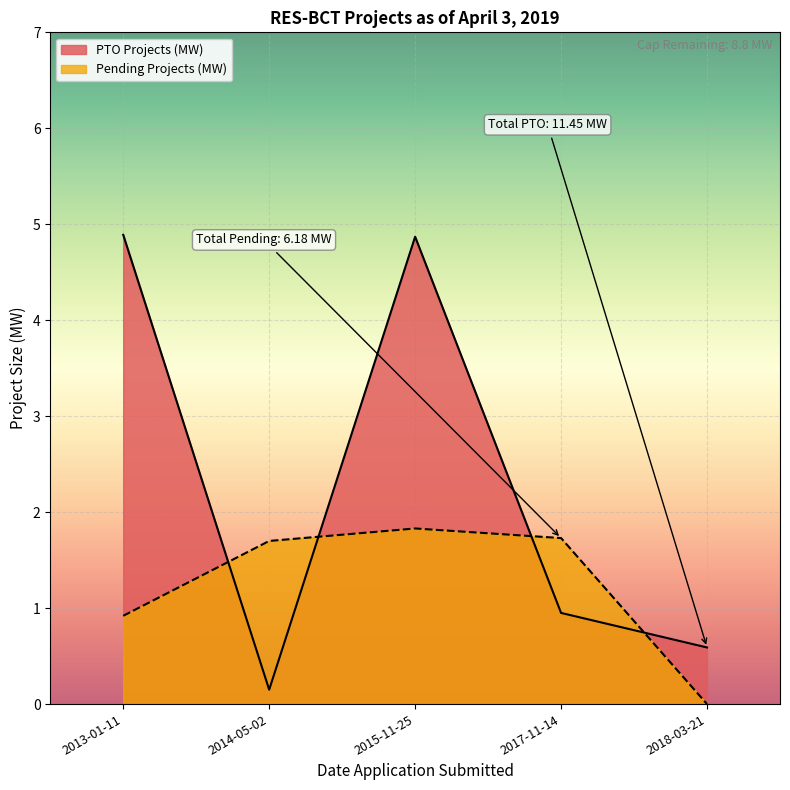

Where is the first local maximum for Pending Projects (MW)?

2015-11-25